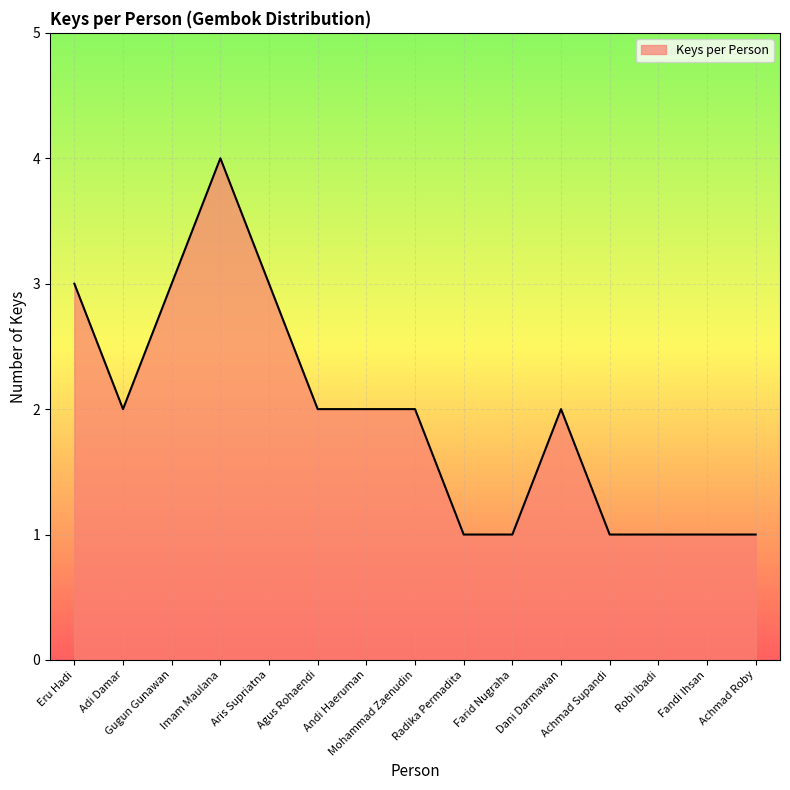

What is the maximum value shown in the chart?

4